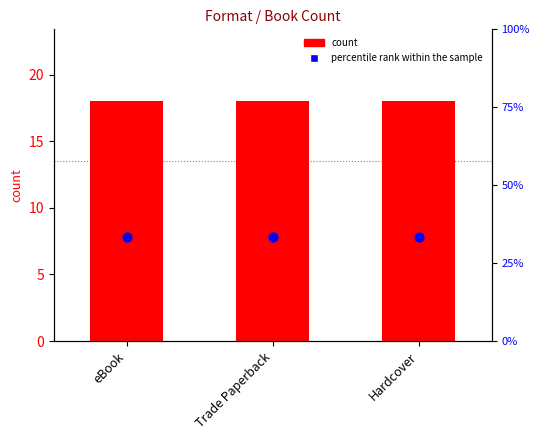

At which category is the sum across all series the highest?

eBook